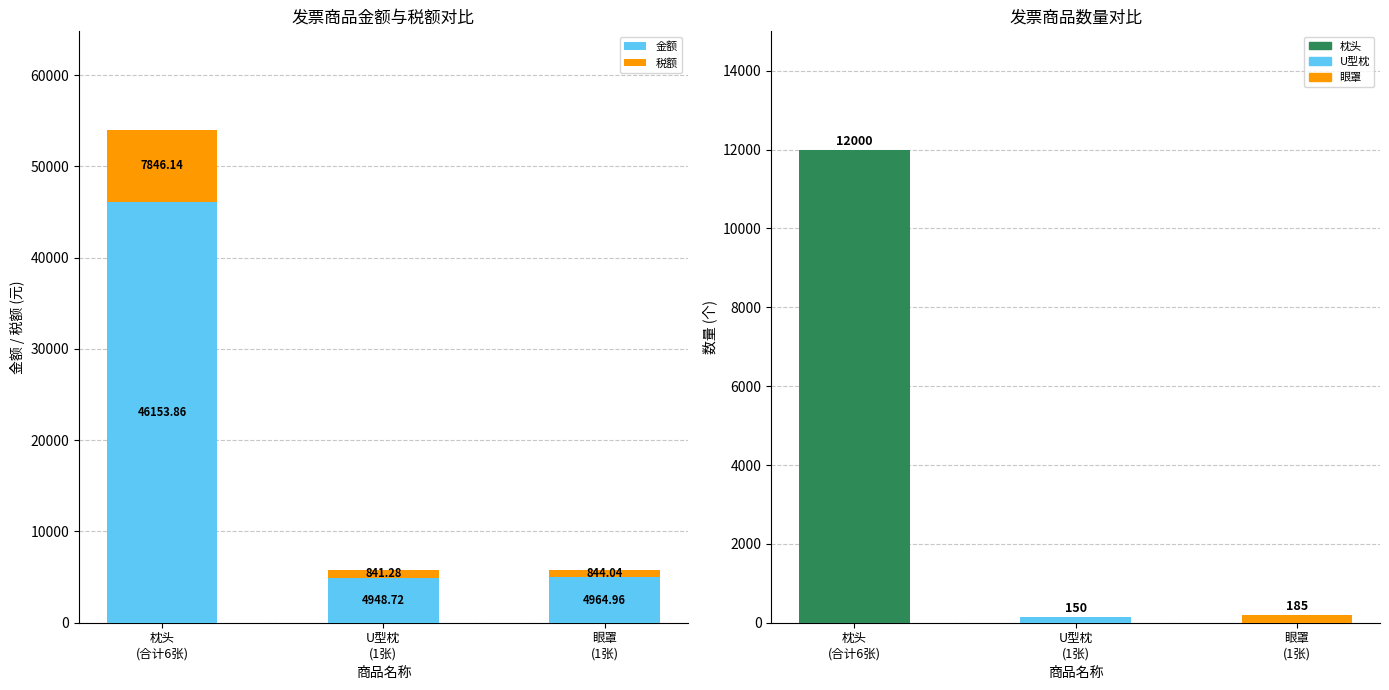

What is the label of the 1st bar from the right?

眼罩
(1张)